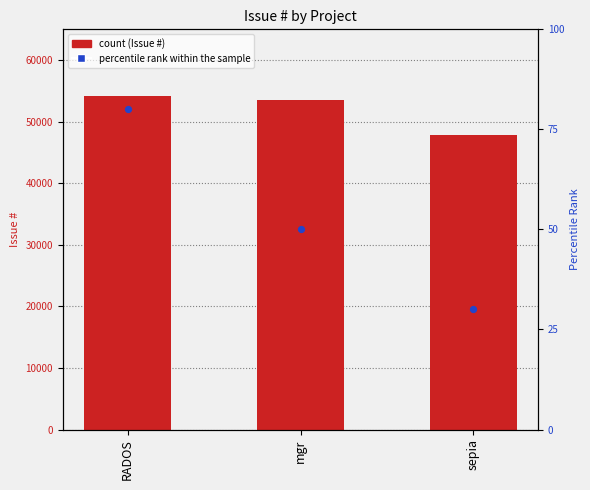

Which series reaches the maximum Y coordinate?

Issue #